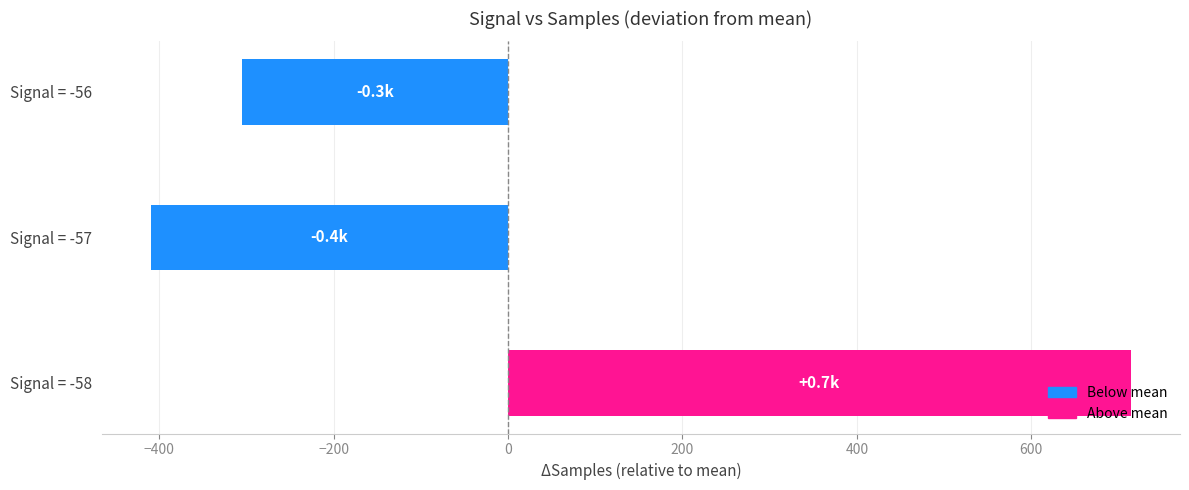

Count the number of values greater than -304.

1